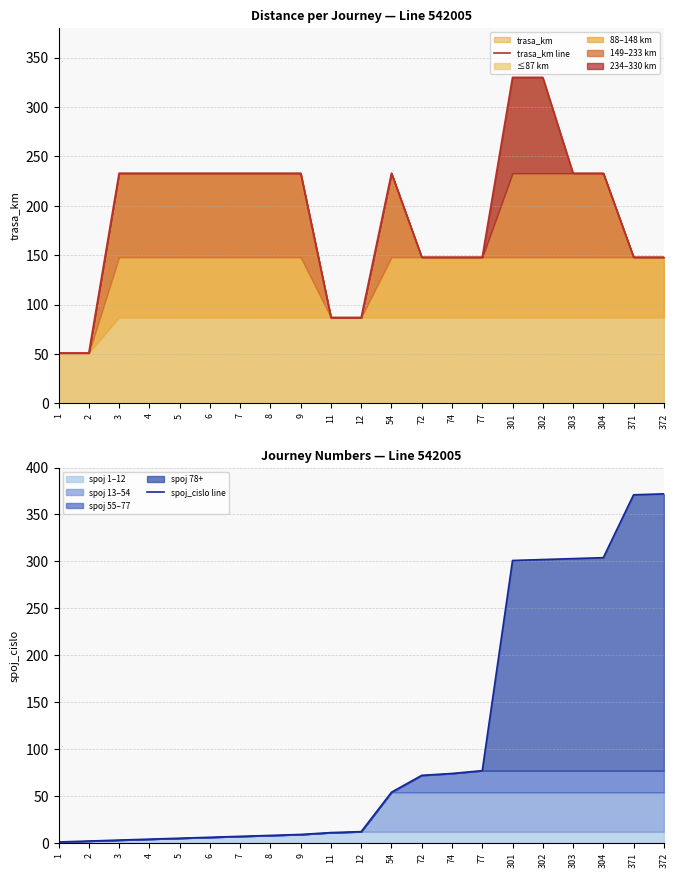

Reading left to right, transcribe all the data shown in this chart.

trasa_km line: 51	51	233	233	233	233	233	233	233	87	87	233	148	148	148	330	330	233	233	148	148
spoj_cislo line: 1	2	3	4	5	6	7	8	9	11	12	54	72	74	77	301	302	303	304	371	372